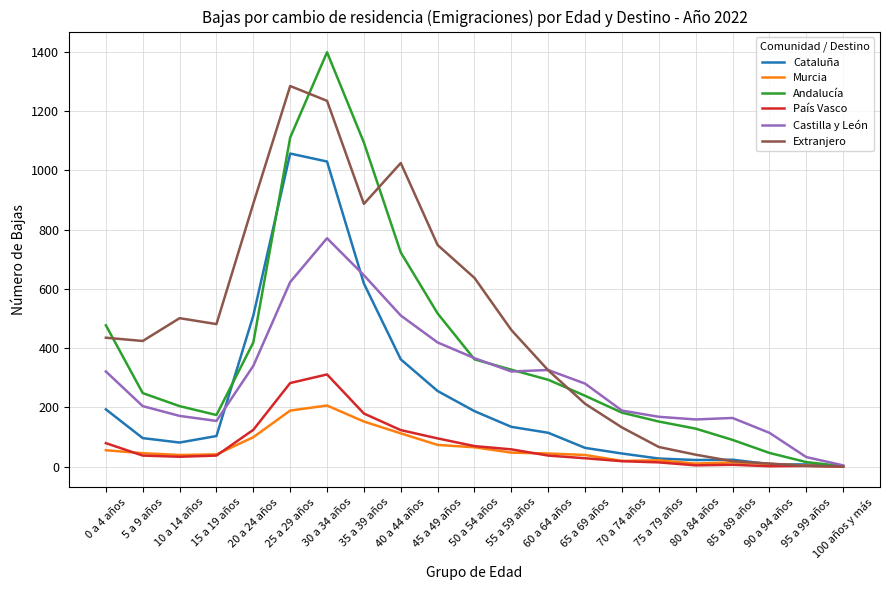

At how many categories does at least one series exceed 1046?

3